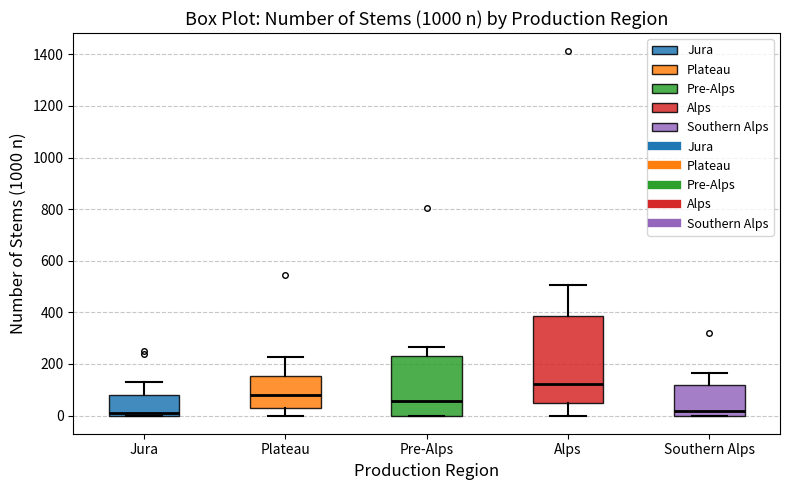

Where does the median line of the box for Jura sit on the y-axis? The values are not printed on the chart, so give them approximately, as read against the axis.

20